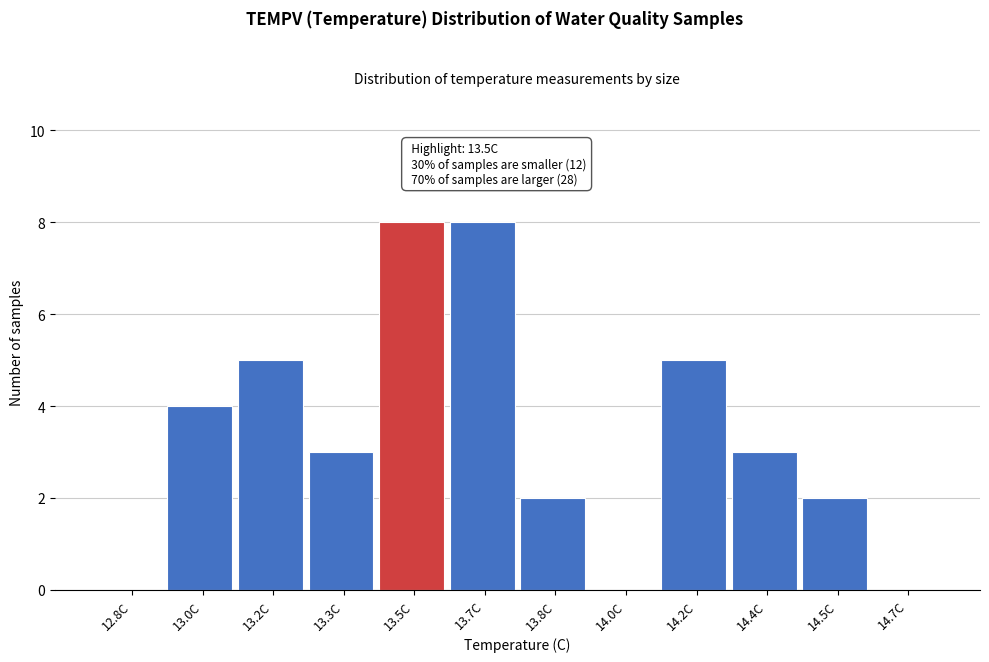

Reading left to right, transcribe all the data shown in this chart.

12.8C=0	13.0C=4	13.2C=5	13.3C=3	13.5C=8	13.7C=8	13.8C=2	14.0C=0	14.2C=5	14.4C=3	14.5C=2	14.7C=0